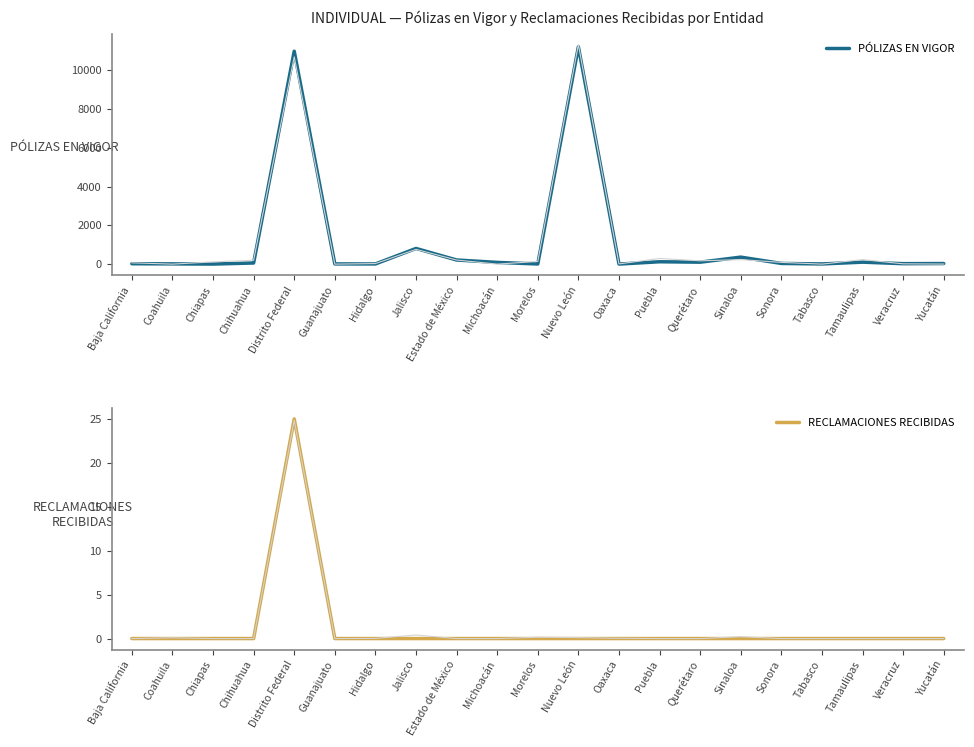

True or false: RECLAMACIONES RECIBIDAS has more than 2 interior local peaks.

False